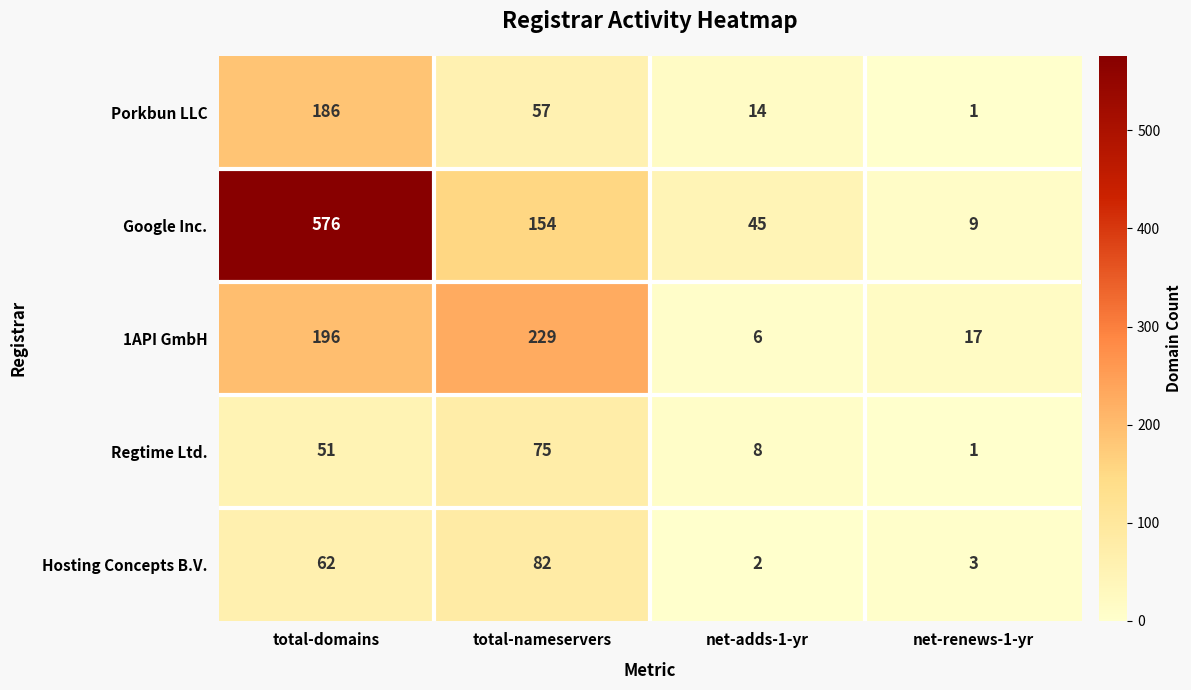

At how many categories does at least one series exceed 385?

1